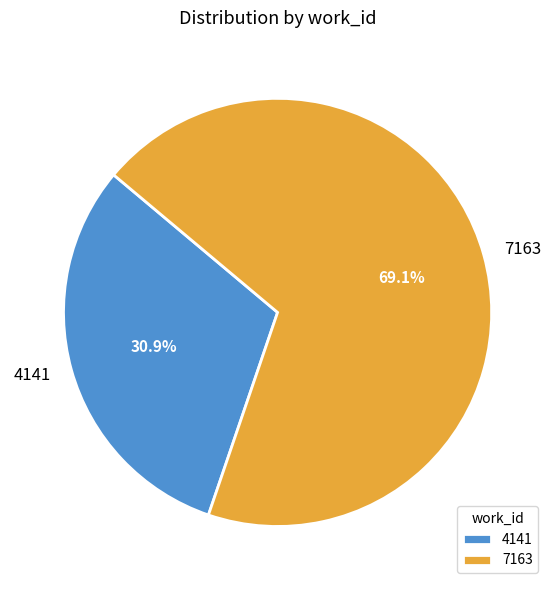

How many slices are in this pie chart?

2